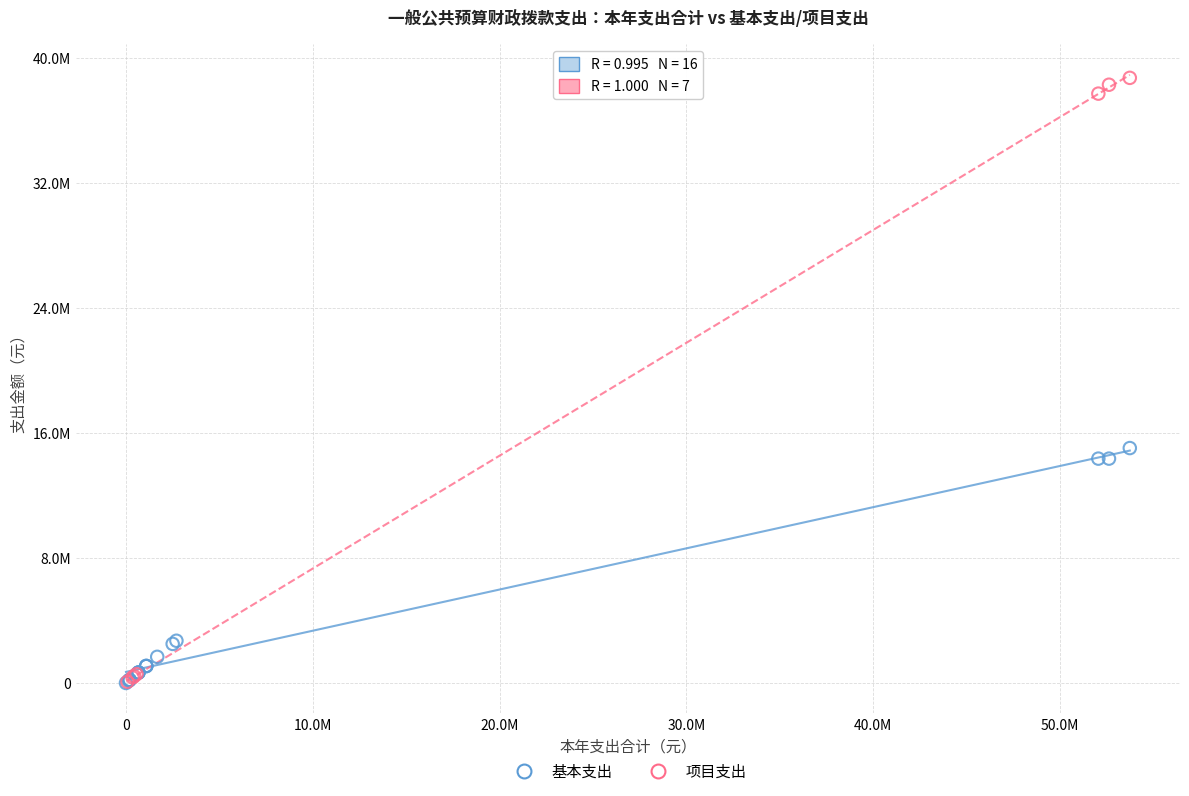

What are all the series names shown in the legend?

基本支出, 项目支出